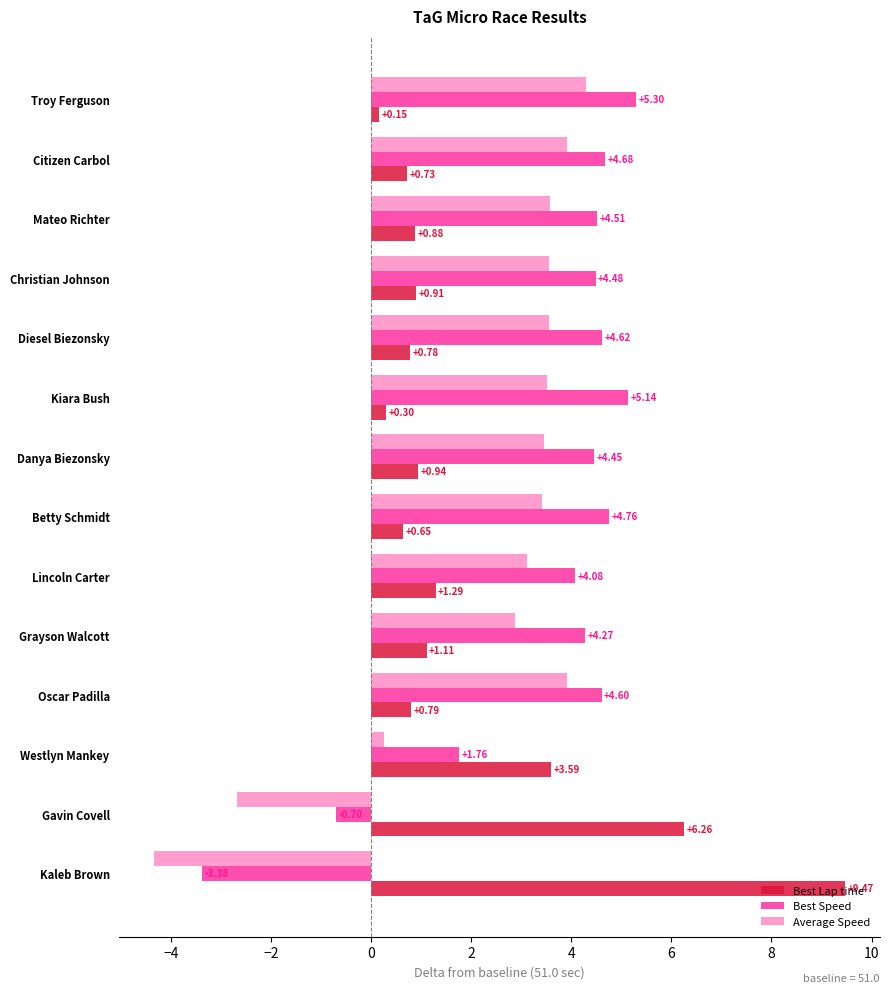

What is the total value across all series at Westlyn Mankey?

5.6